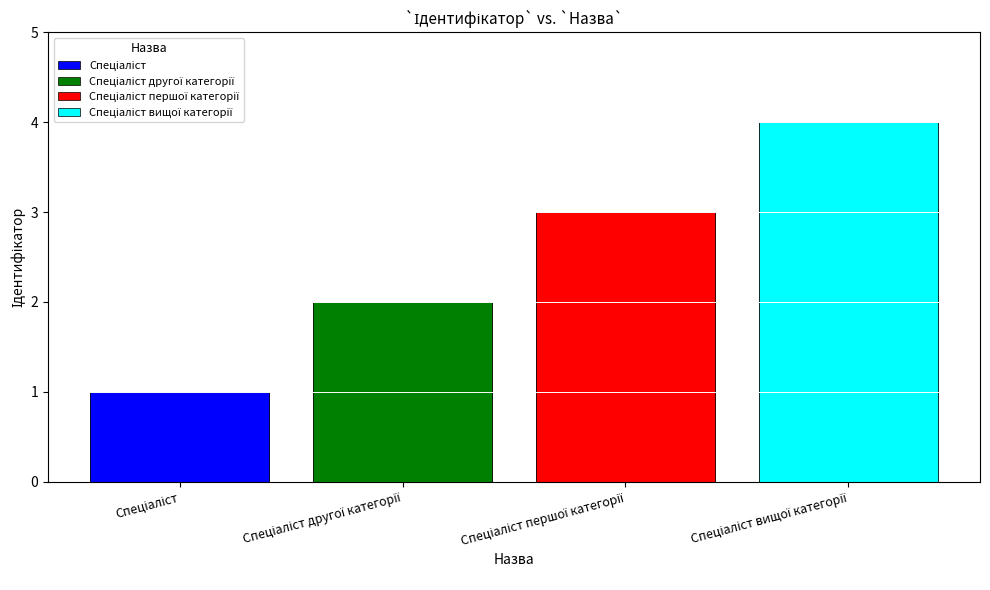

Does the chart contain stacked bars?

No